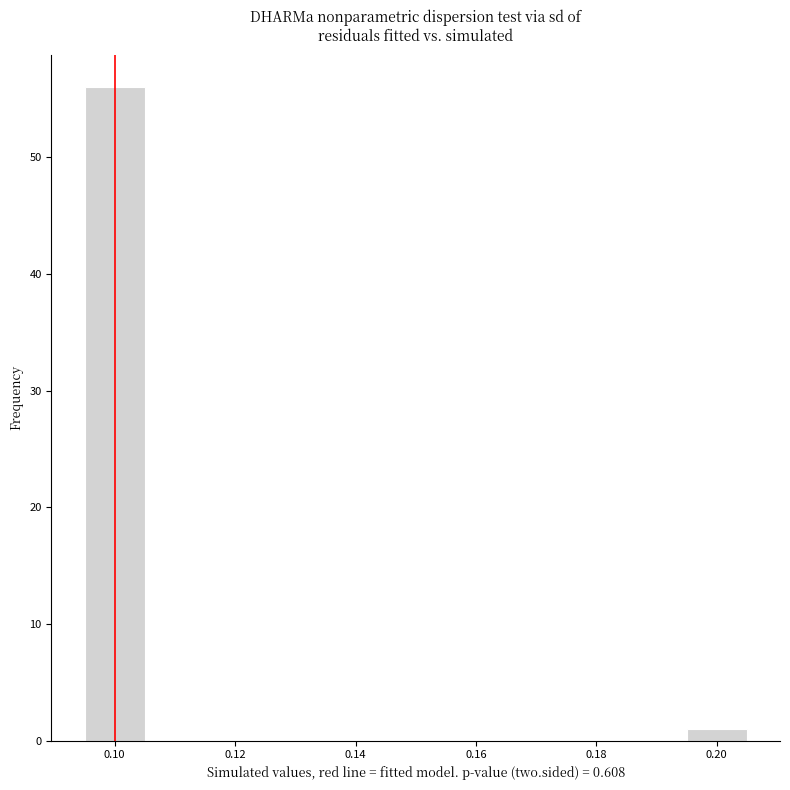

Over which range of the x-axis is the bar tallest?

0.095 to 0.105